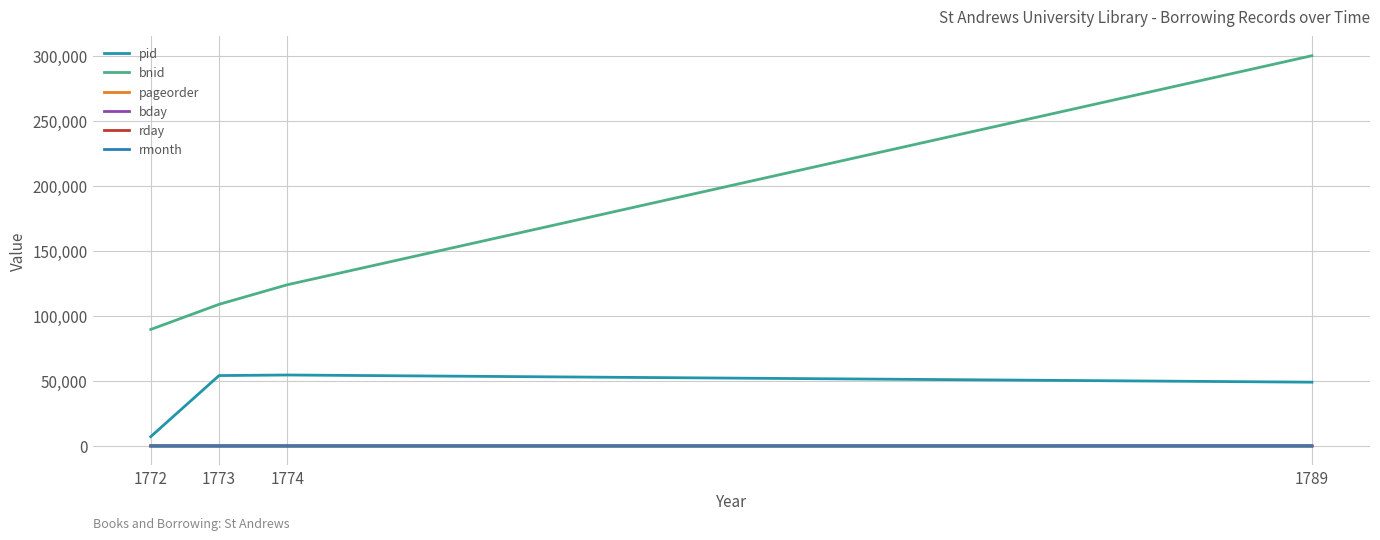

Between 1772 and 1789, which series saw the biggest shift?

bnid